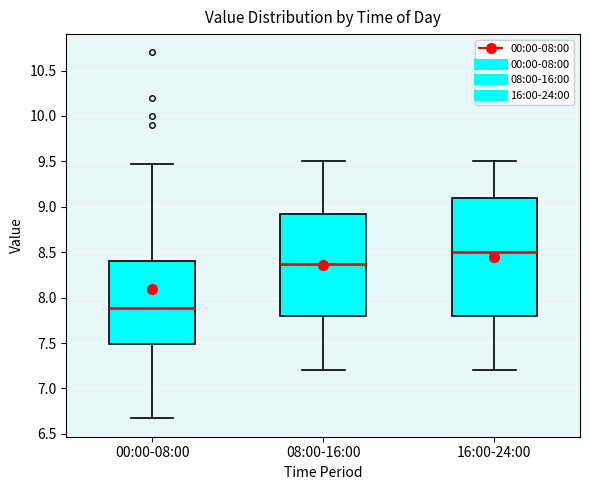

Comparing the boxes themselves (not the whiskers), which one is the tallest?

16:00-24:00